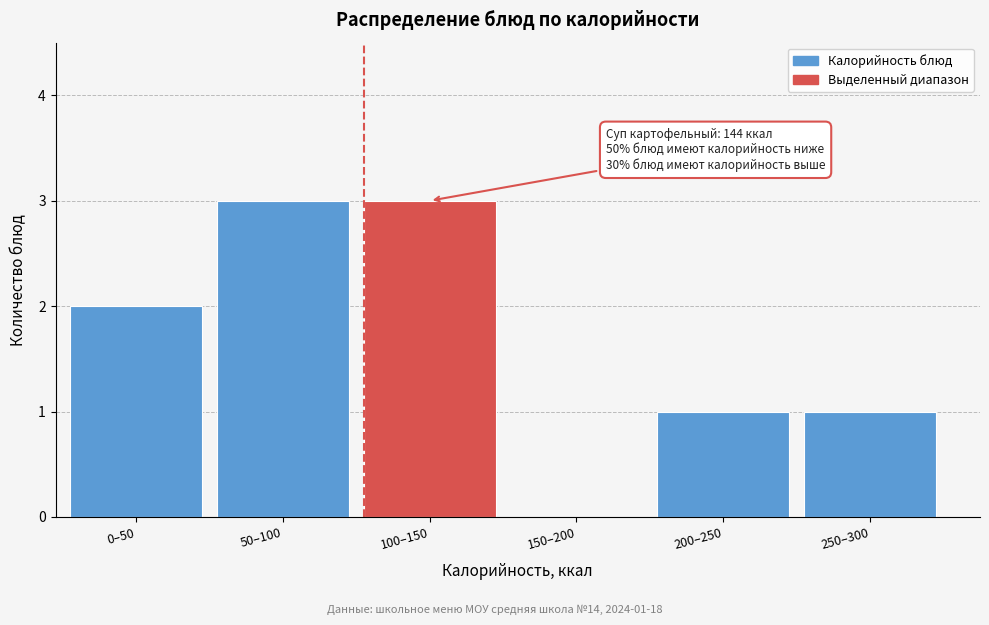

Reading left to right, extract all data points from this chart.

0–50=2	50–100=3	100–150=3	150–200=0	200–250=1	250–300=1